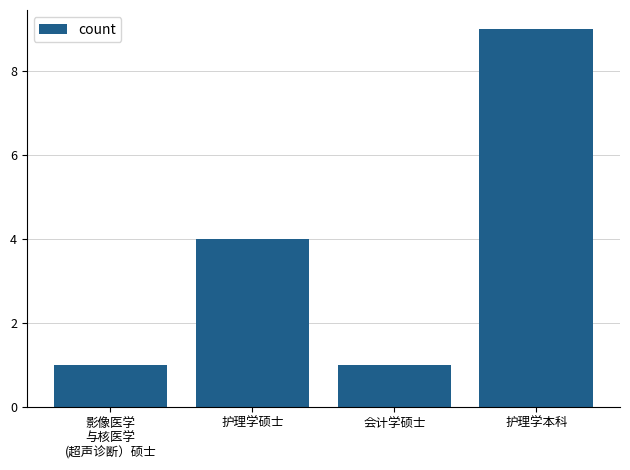

Read the value at 会计学硕士.

1